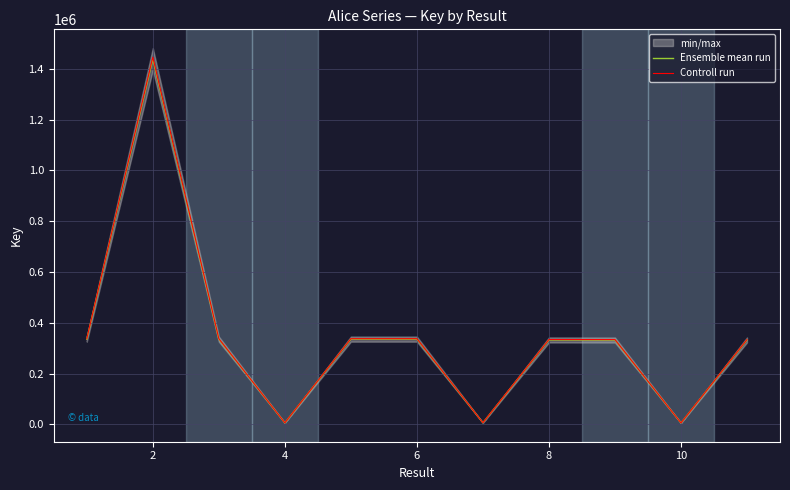

How many categories are shown in the chart?

11